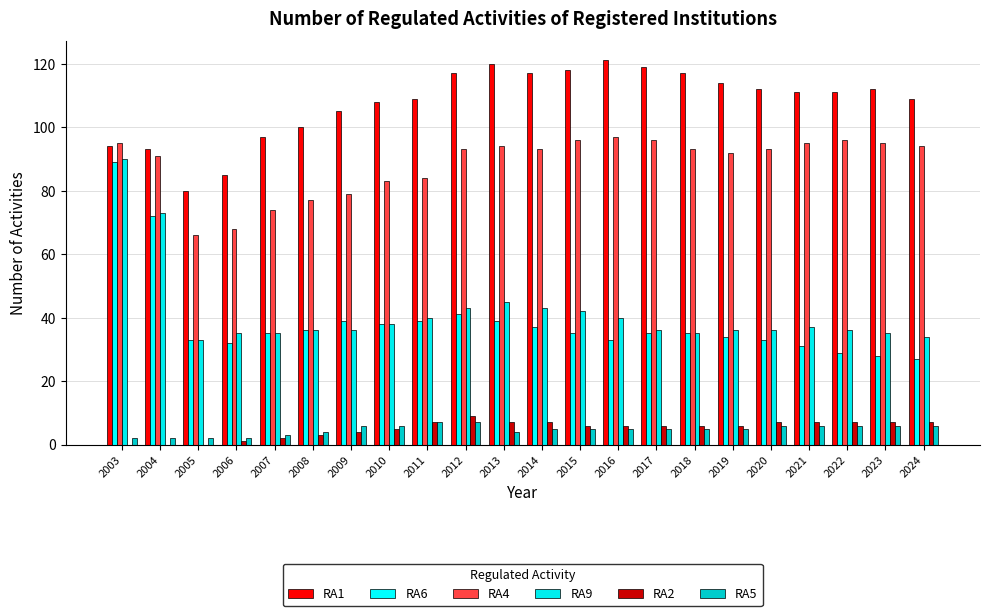

At which category is the sum across all series the highest?

2003